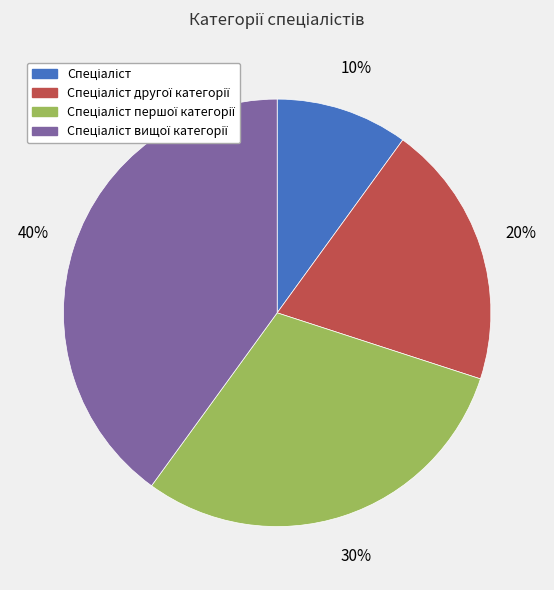

Is there a majority slice in this chart?

No